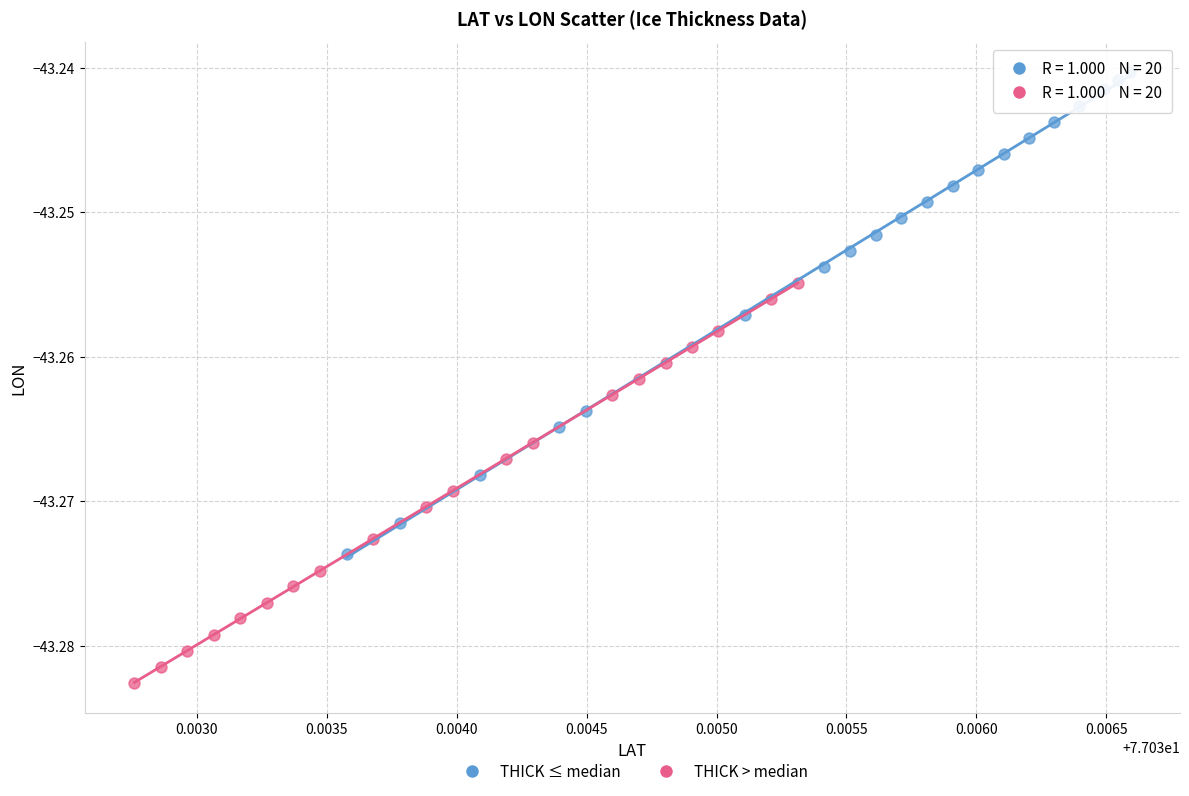

Which series has the widest spread of Y values?

THICK ≤ median